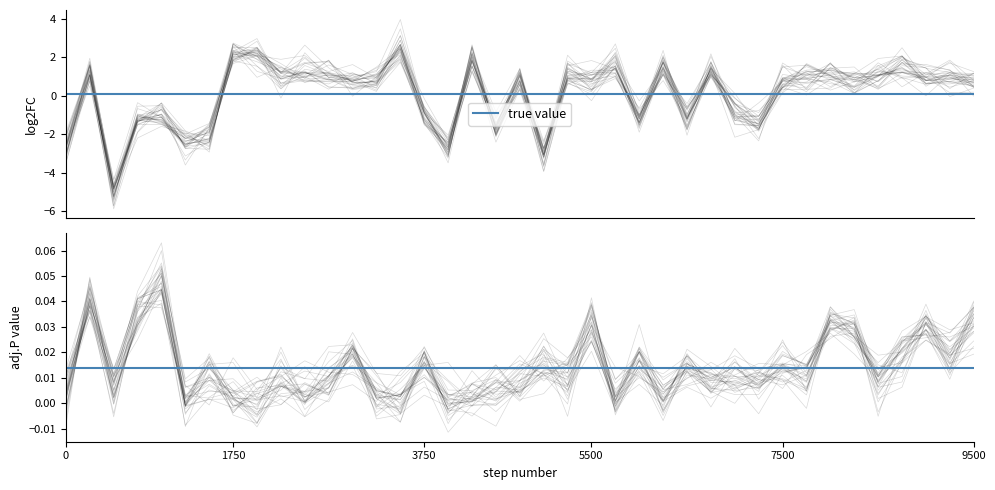

What is the value of the log2FC_representative point at the 22nd from the left?

0.9